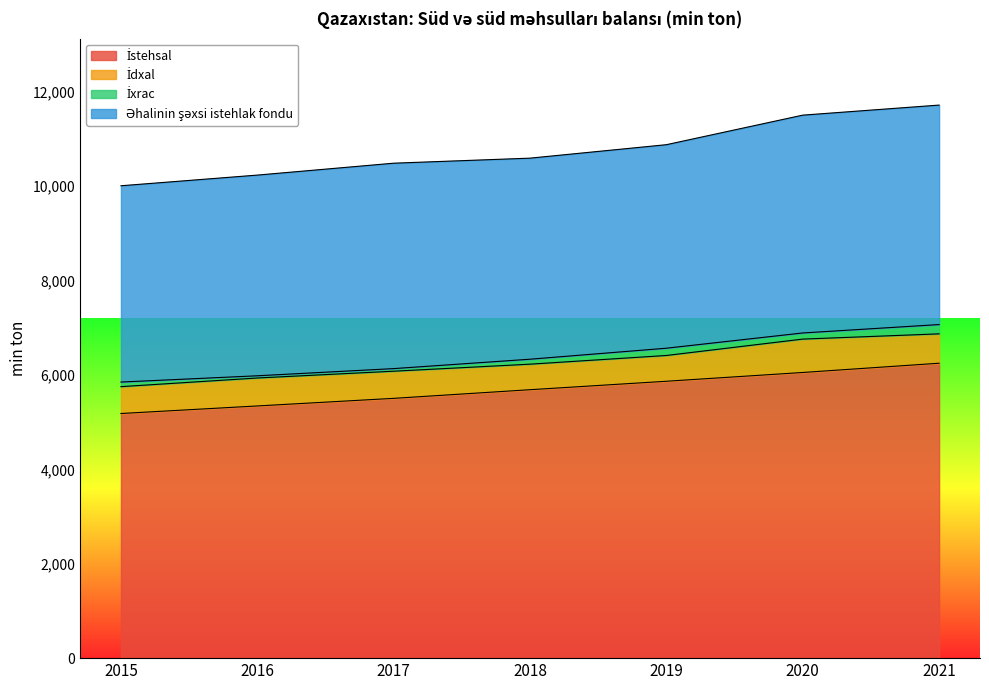

What are all the series names shown in the legend?

İstehsal, İdxal, İxrac, Əhalinin şəxsi istehlak fondu